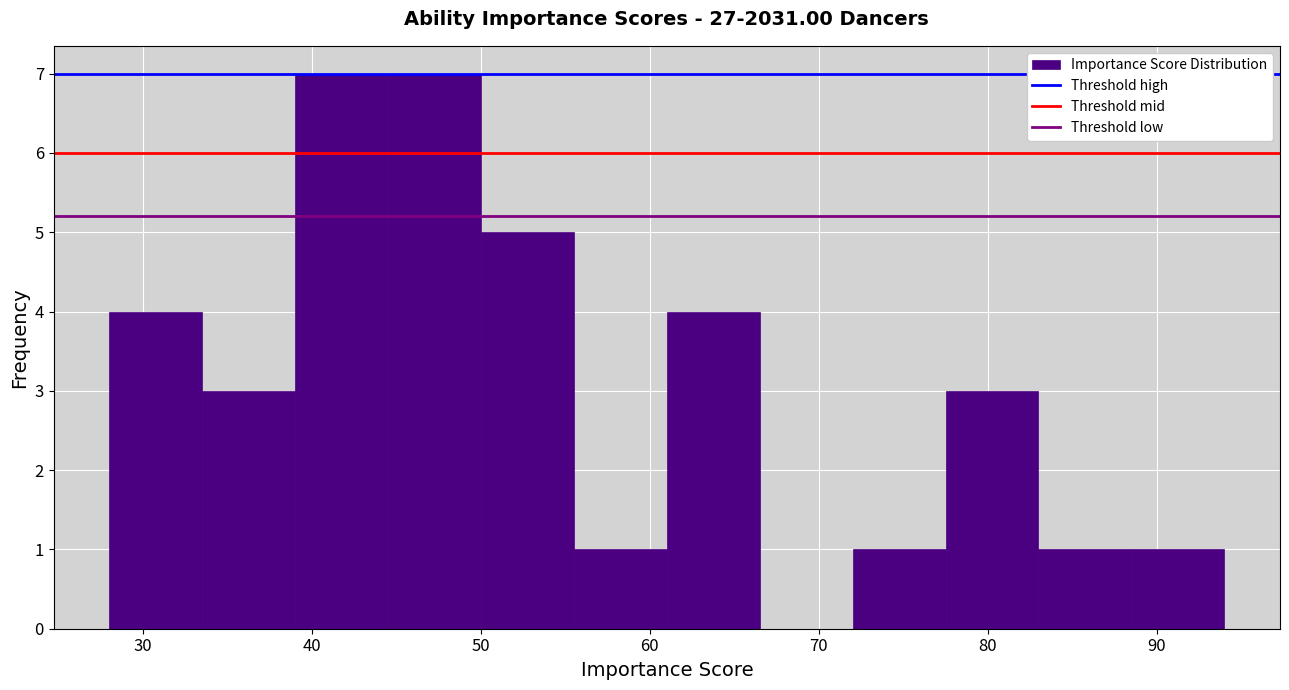

What is the height of the bar covering 50.0 to 55.5 on the x-axis? Neither the bar edges nor the heights are printed on the chart, so give them approximately, as read against the axes.

5